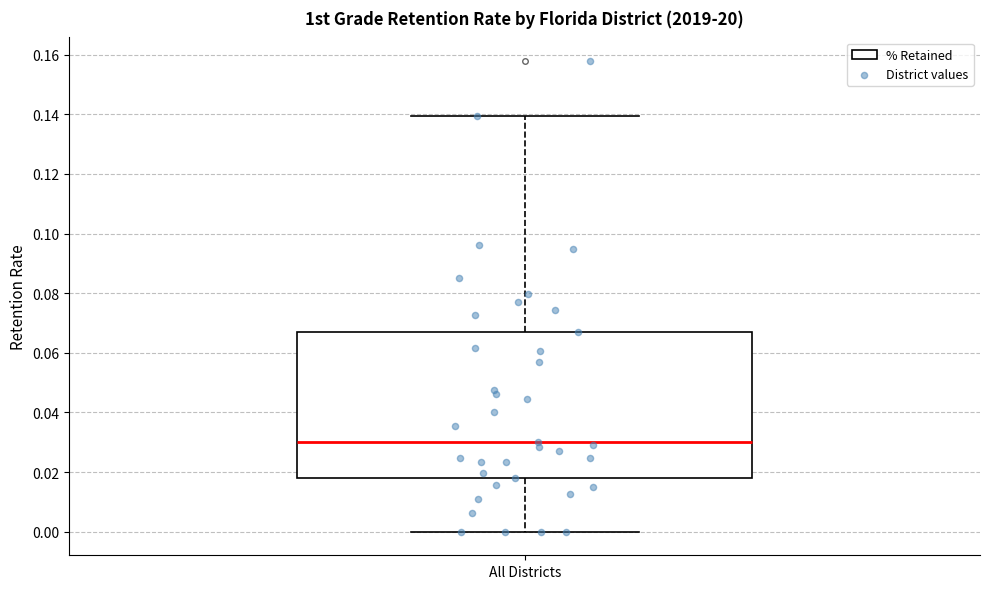

Transcribe this box plot: give where the median line is, the range the box spans, and where the two whiskers end, as read against the y-axis. The values are not printed on the chart, so give them approximately, as read against the axis.

median 0.030, box 0.018 to 0.068, whiskers 0.000 to 0.140